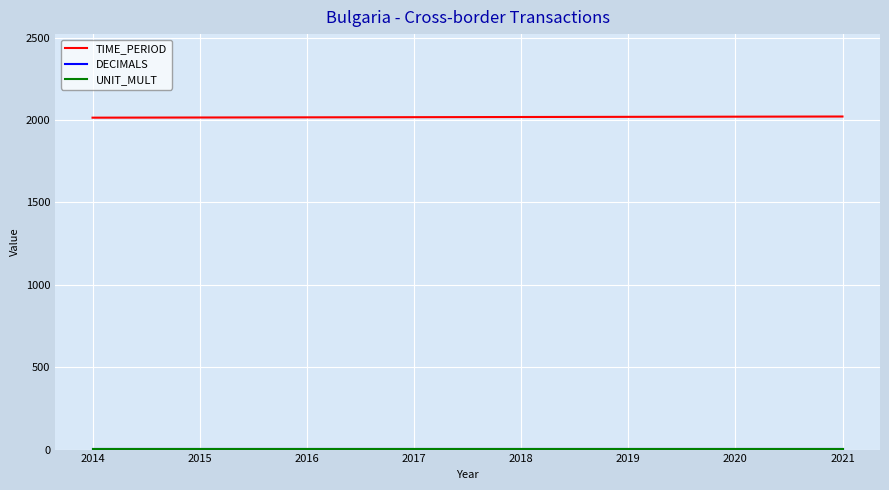

True or false: TIME_PERIOD has a value of 528 at 2019.

False